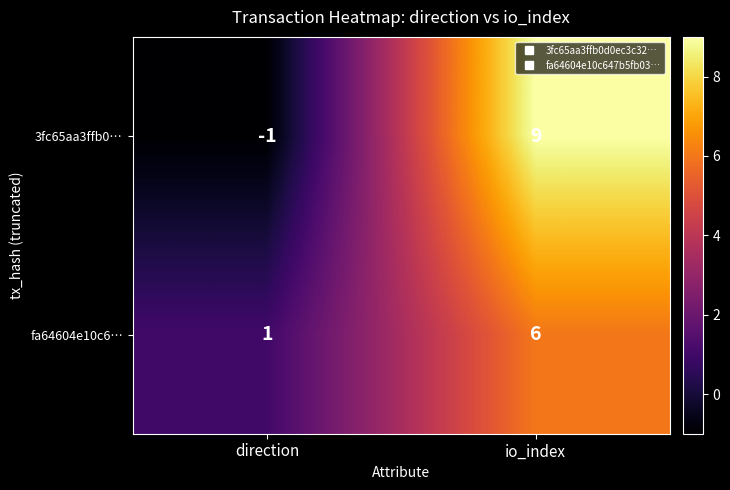

At which label is fa64604e10c6… closest to 3?

direction